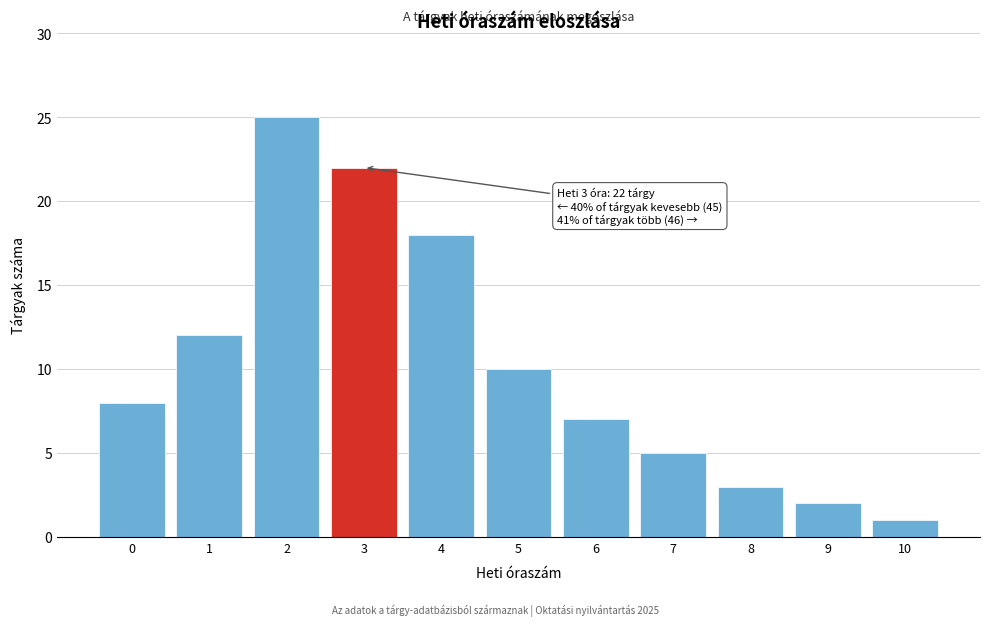

Reading left to right, transcribe all the data shown in this chart.

0=8	1=12	2=25	3=22	4=18	5=10	6=7	7=5	8=3	9=2	10=1